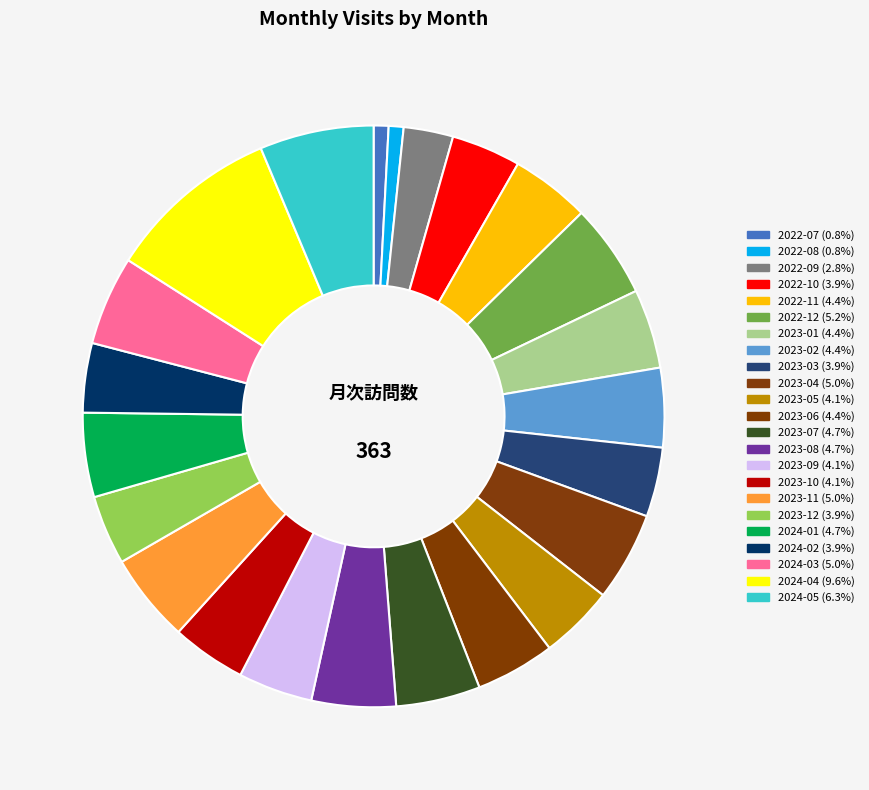

How many slices are in this pie chart?

23